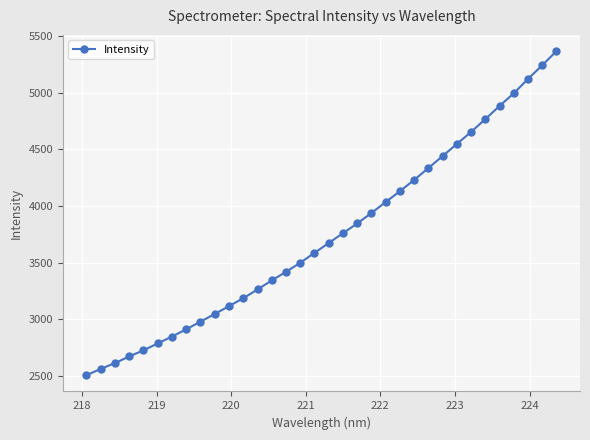

What is the sum of all values?

126988.3